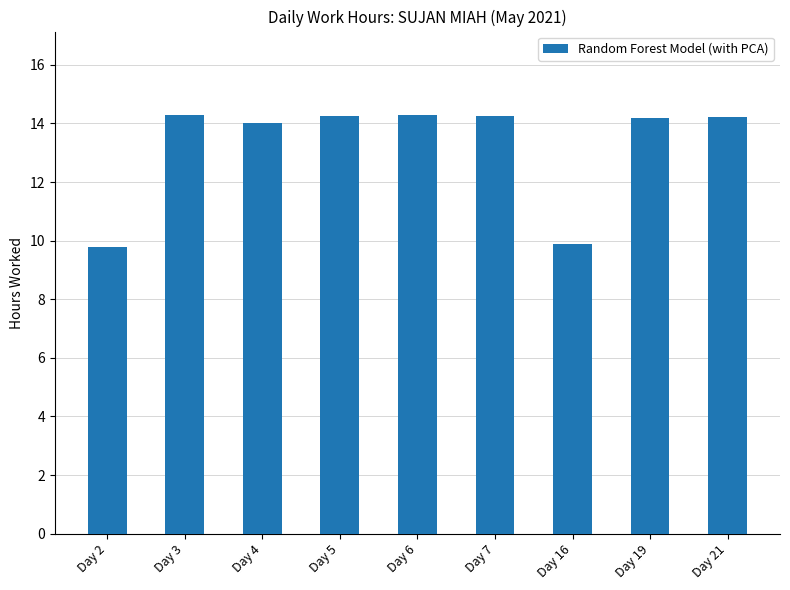

Which has a higher value, Day 16 or Day 5?

Day 5